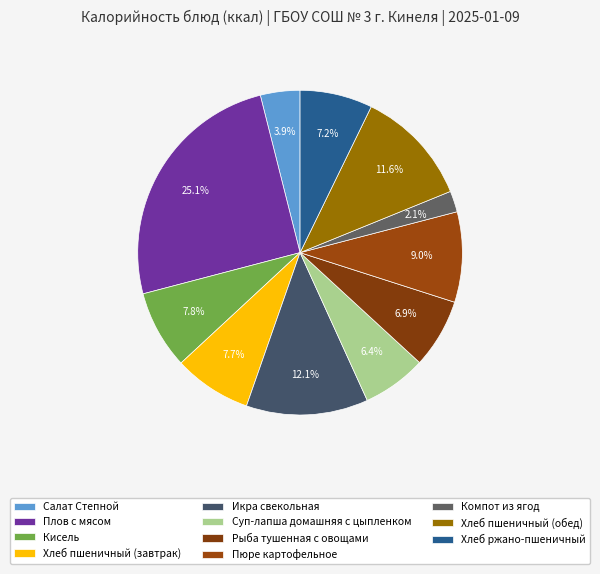

Which has a higher value, Пюре картофельное or Икра свекольная?

Икра свекольная